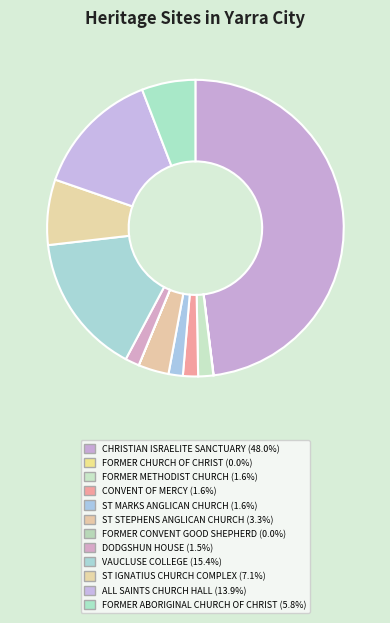

How many segments does this pie chart have?

12